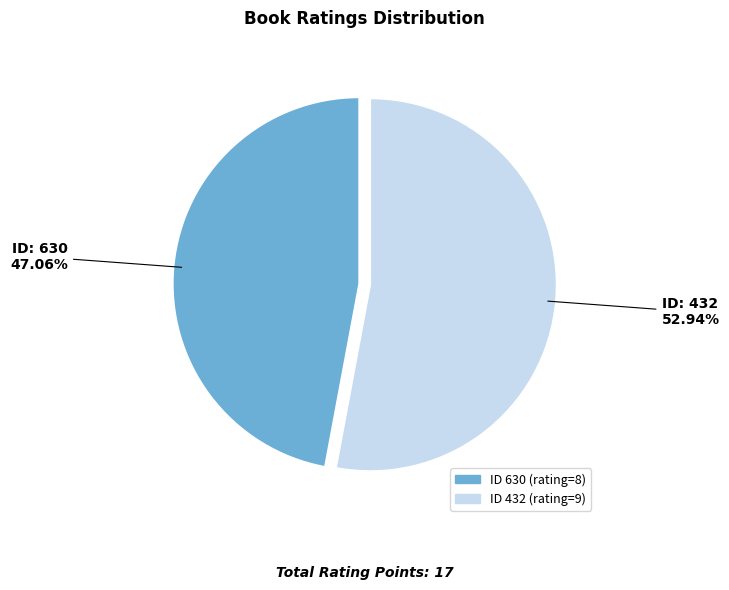

Is there a majority slice in this chart?

Yes